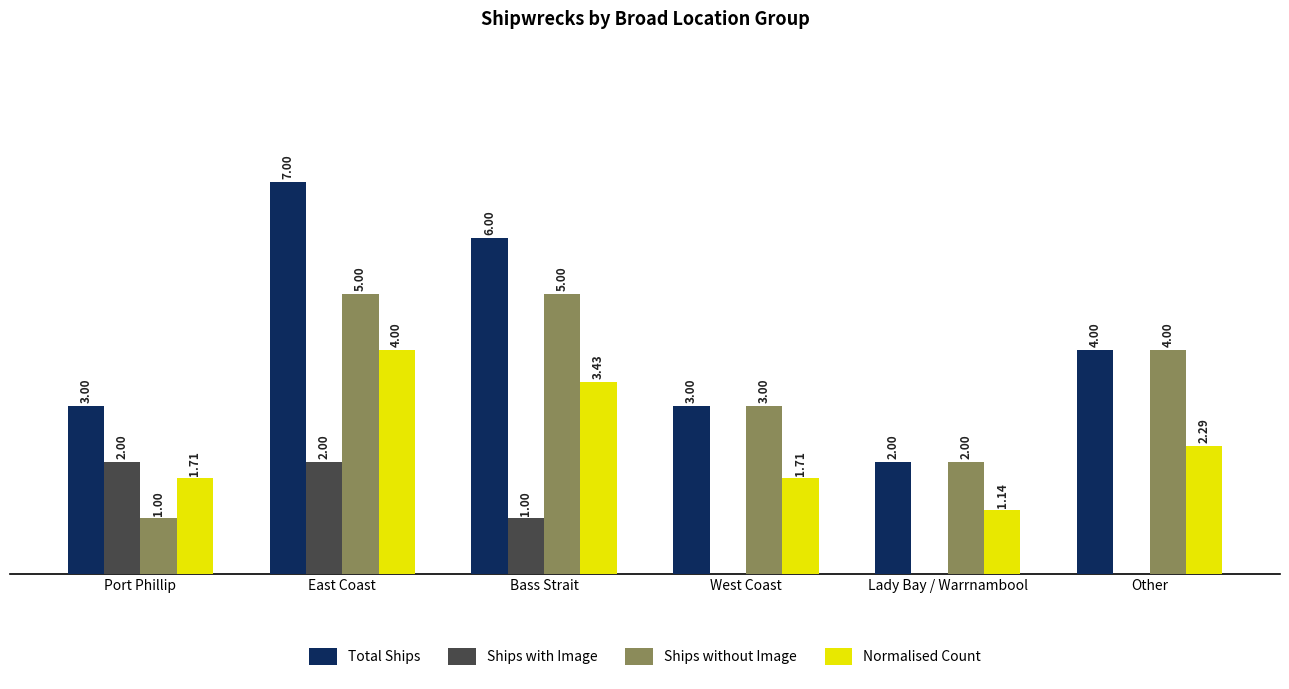

Which series changed the most between East Coast and Other?

Total Ships